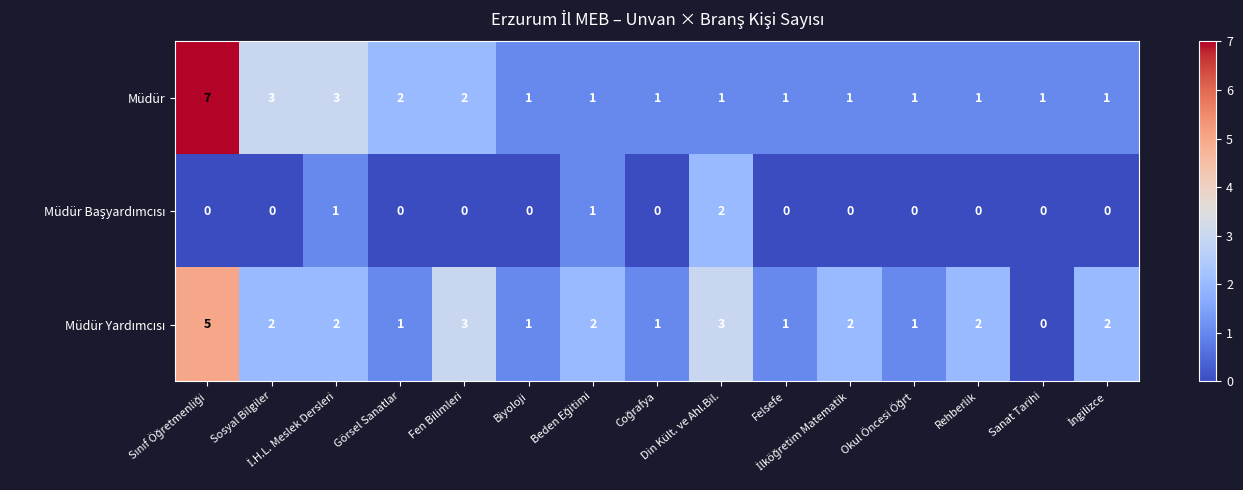

What is the highest value of the Müdür series?

7